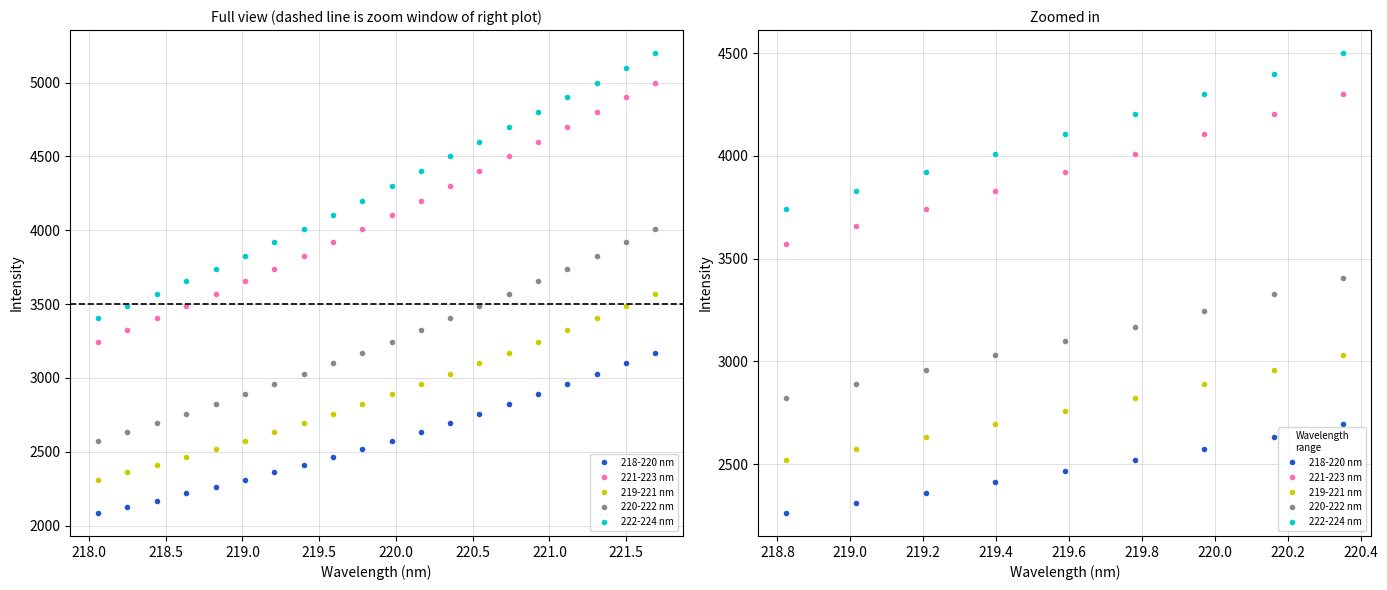

What is the label of the 7th point from the right?

218.5